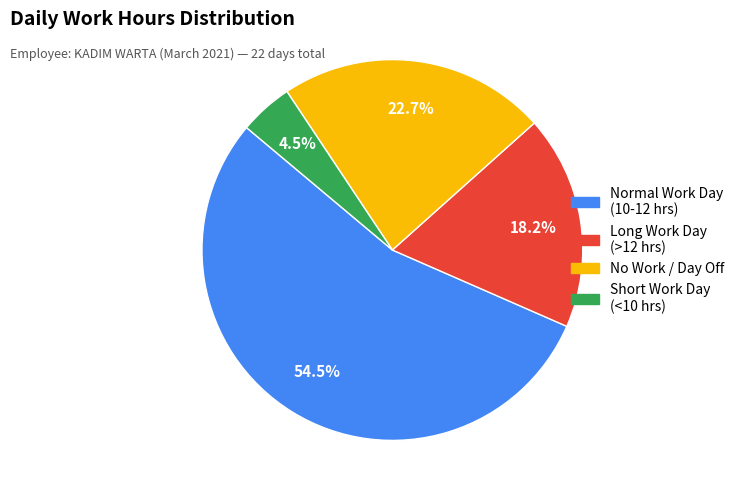

Is there any slice that represents more than half of the pie?

Yes